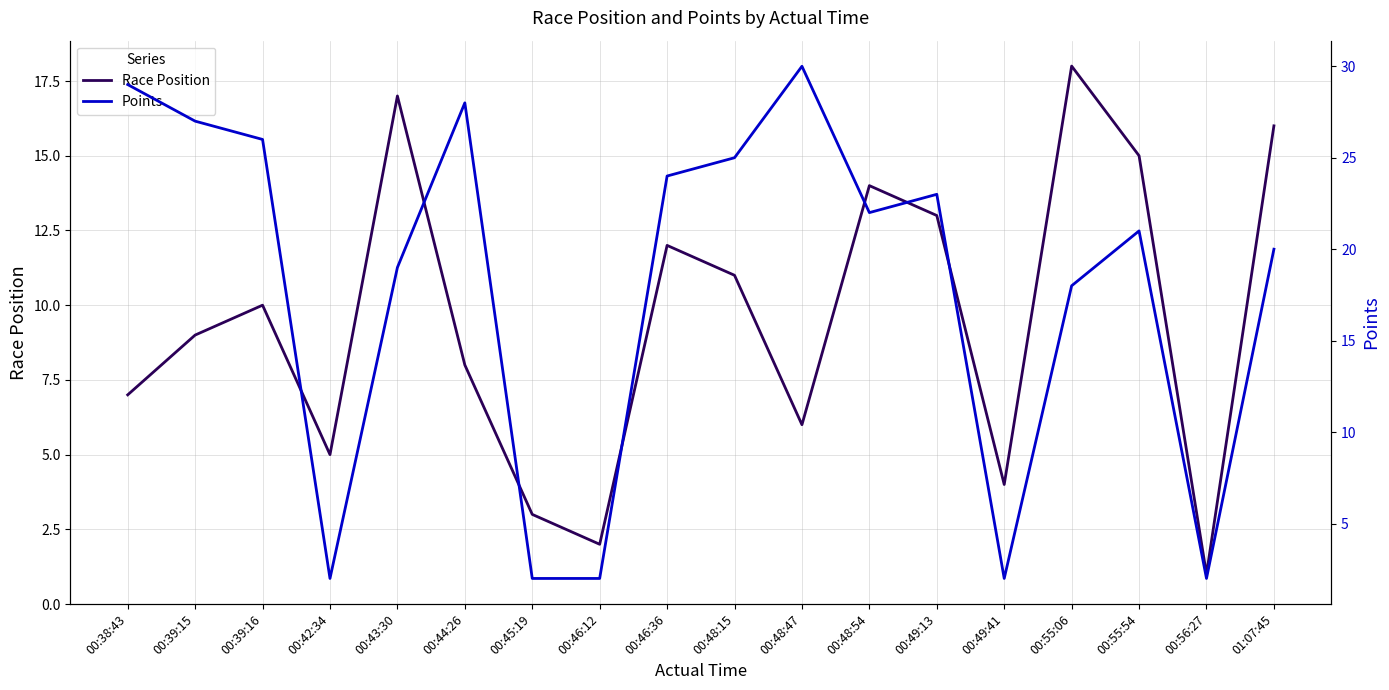

What is the smallest value displayed?

1